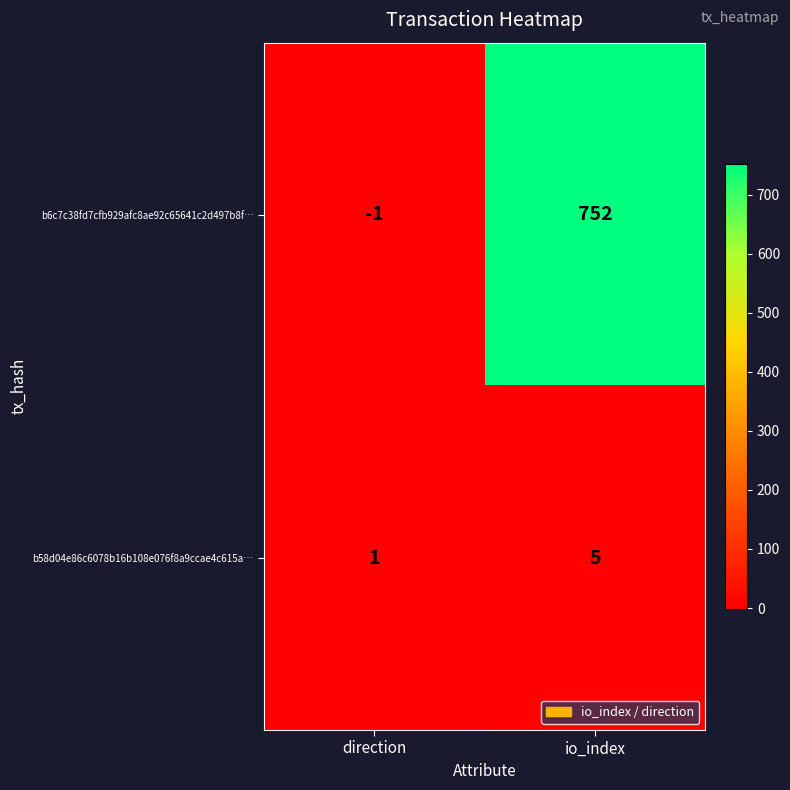

Where is b58d04e86c6078b16b108e076f8a9ccae4c615a… nearest to the value 3?

direction